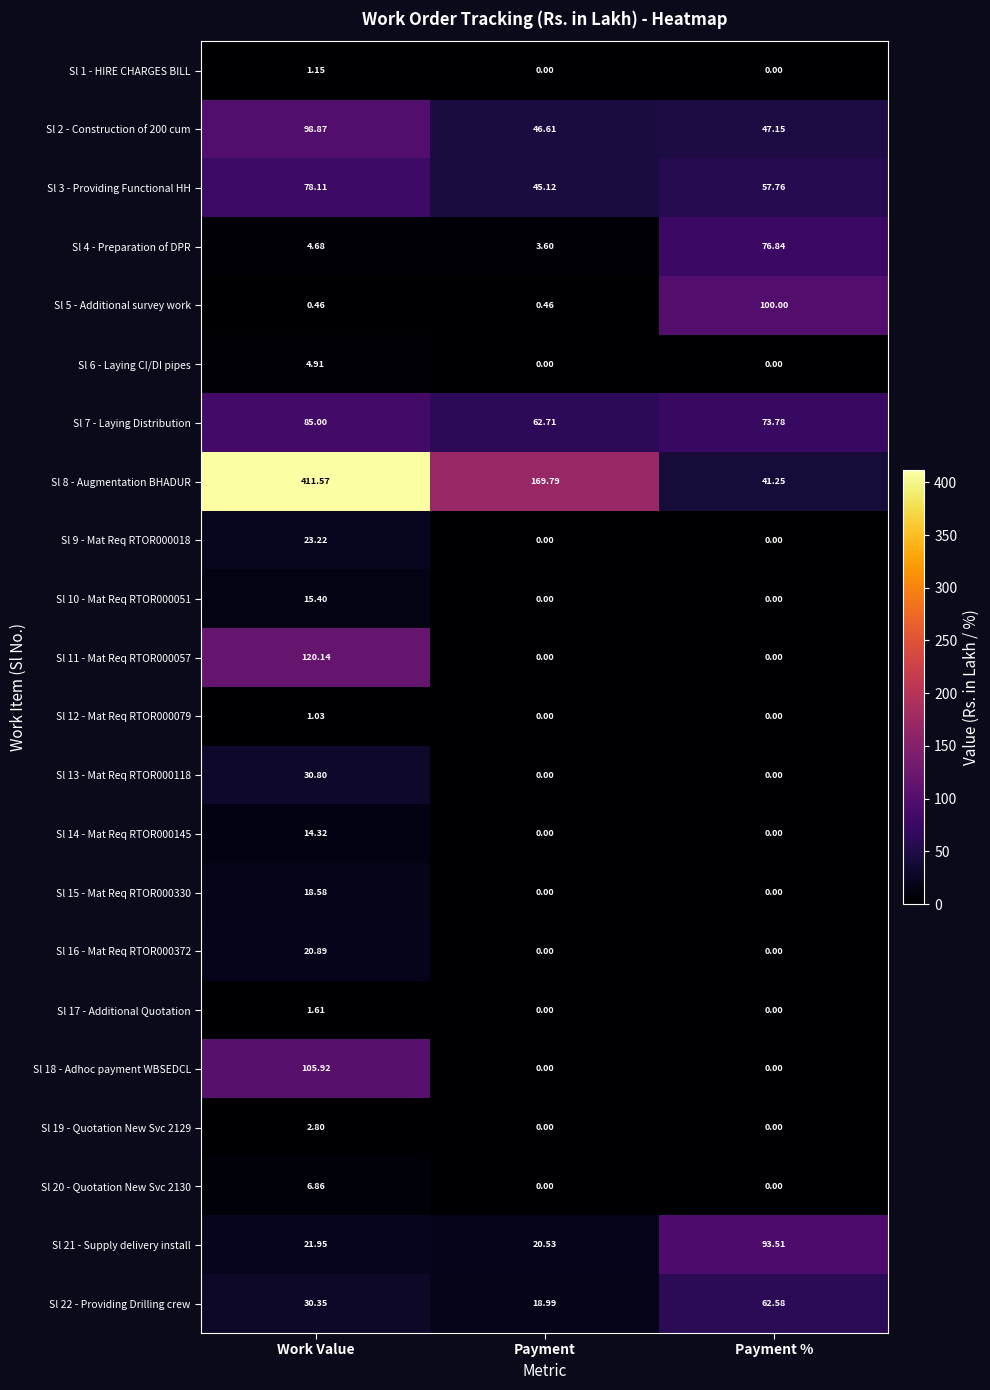

Where does the Sl 4 - Preparation of DPR series first go above 4?

Work Value